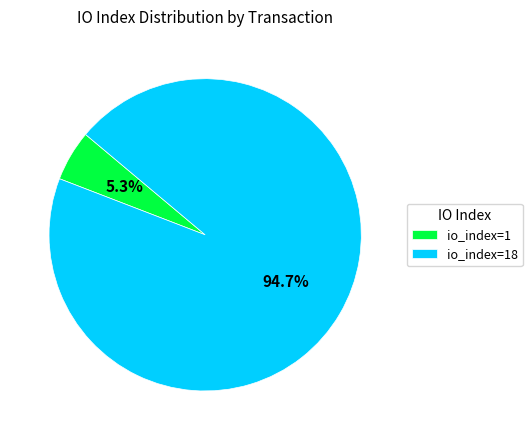

How much of the chart is everything except io_index=1?

94.7%